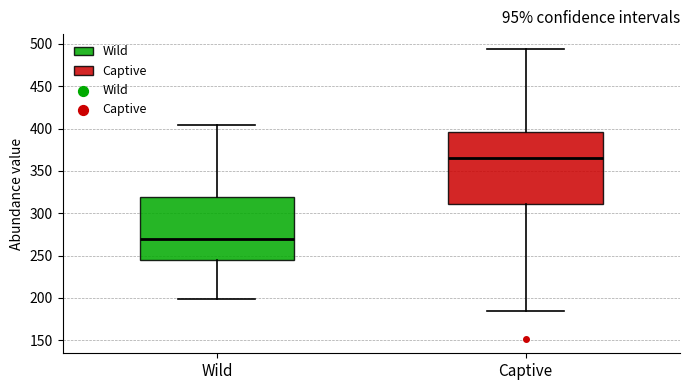

Reading left to right, transcribe this box plot: for each box, give where its median line is, the range the box spans, and where its two whiskers end, as read against the y-axis. The values are not printed on the chart, so give them approximately, as read against the axis.

Wild: median 270, box 245 to 320, whiskers 200 to 405
Captive: median 365, box 310 to 395, whiskers 185 to 495